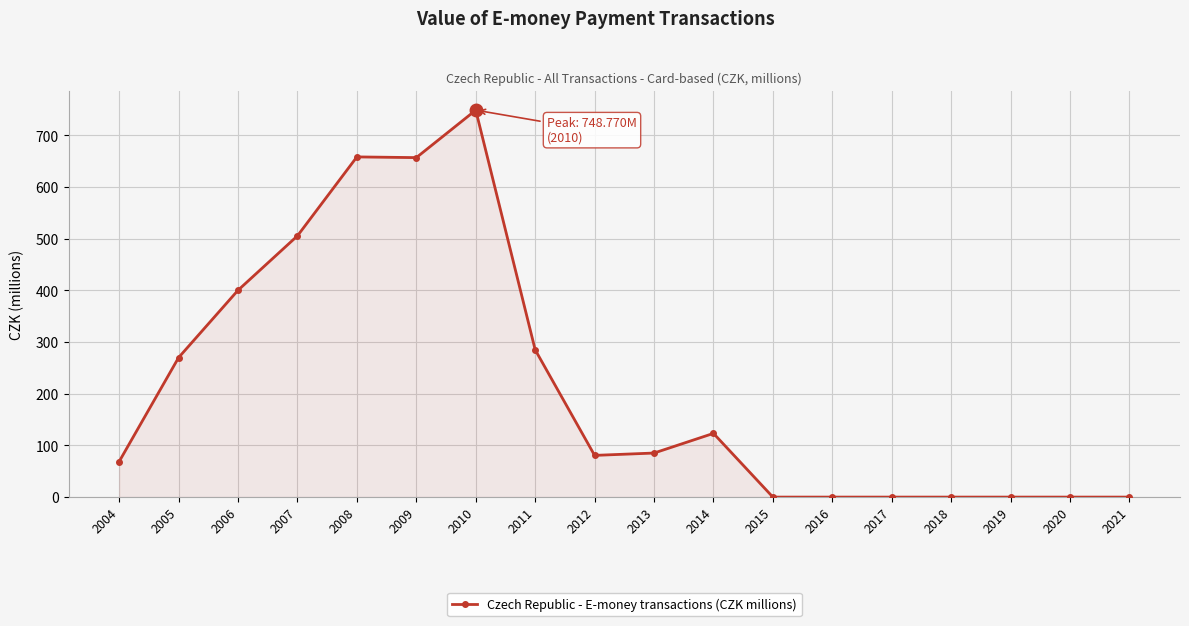

What is the change in value from 2010 to 2020?

-748.8